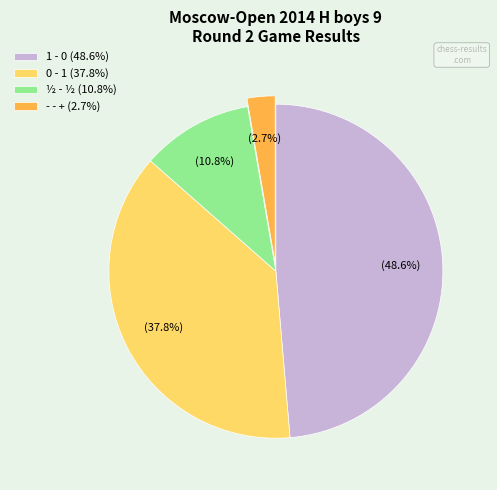

What portion of the pie excludes ½ - ½ (10.8%)?

89.2%